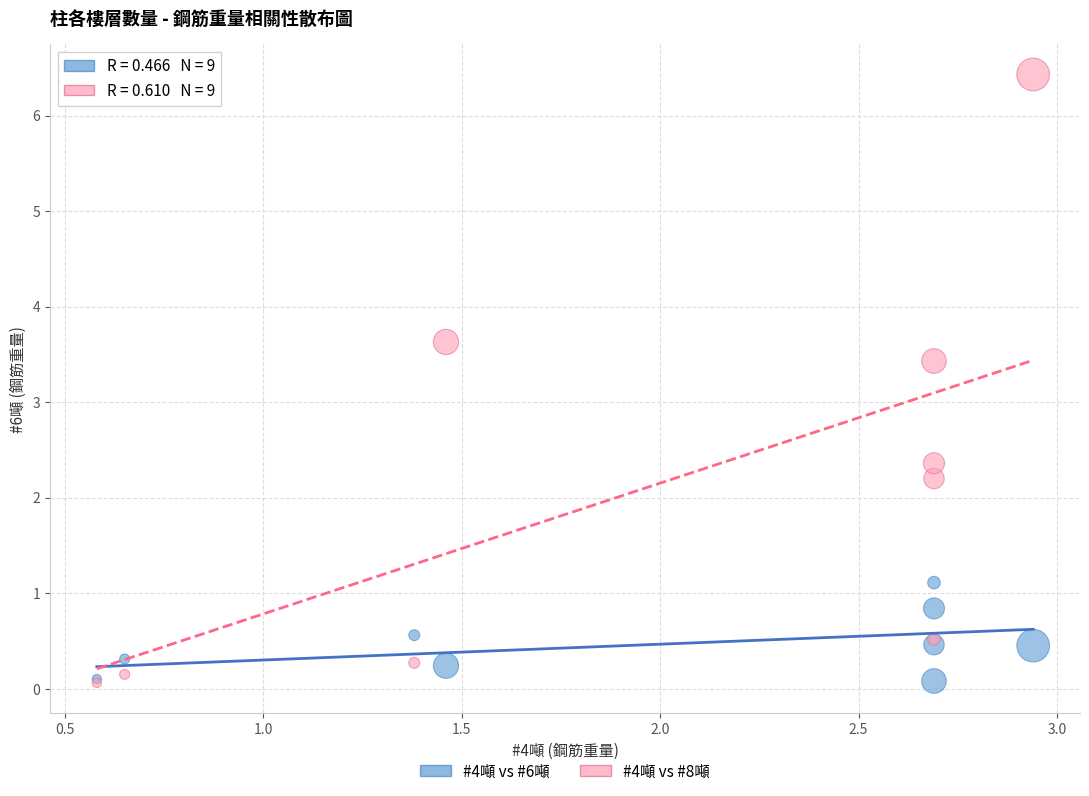

Across all series, what Y value is closest to 3?

3.4